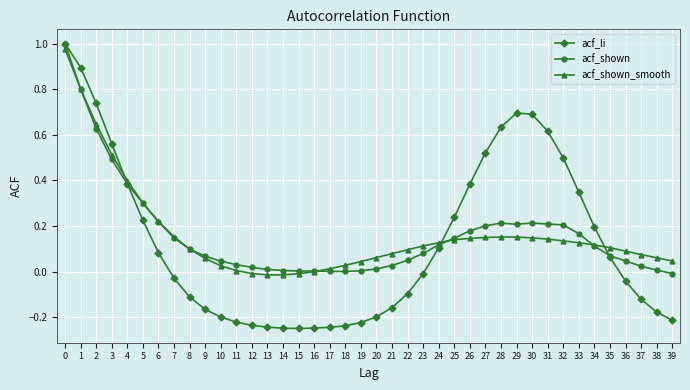

How many intersections are there between acf_li and acf_shown_smooth?

3